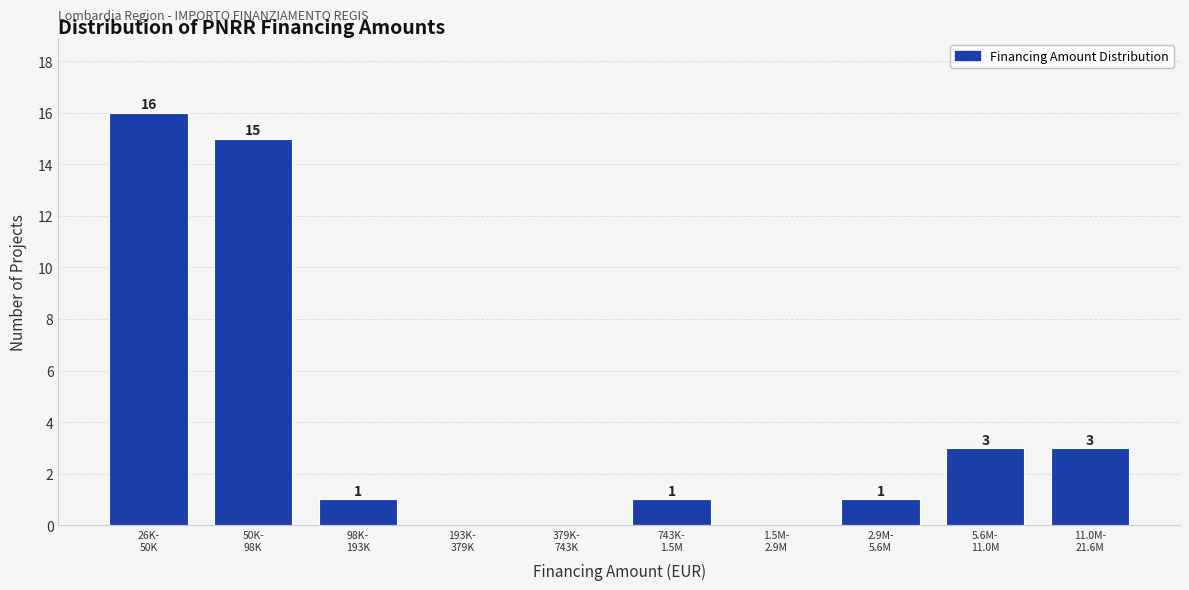

What is the sum of all values?

40